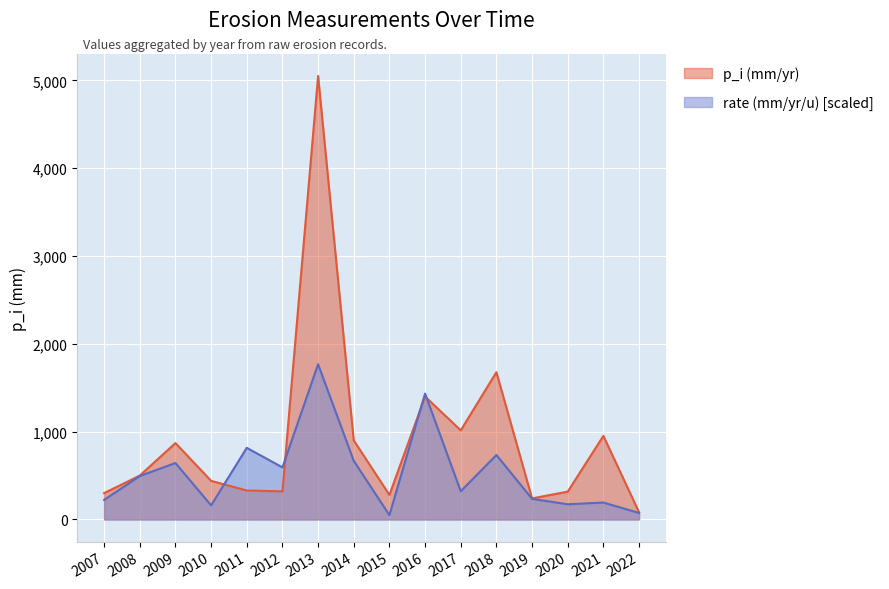

Where is the first local minimum for p_i (mm/yr)?

2012